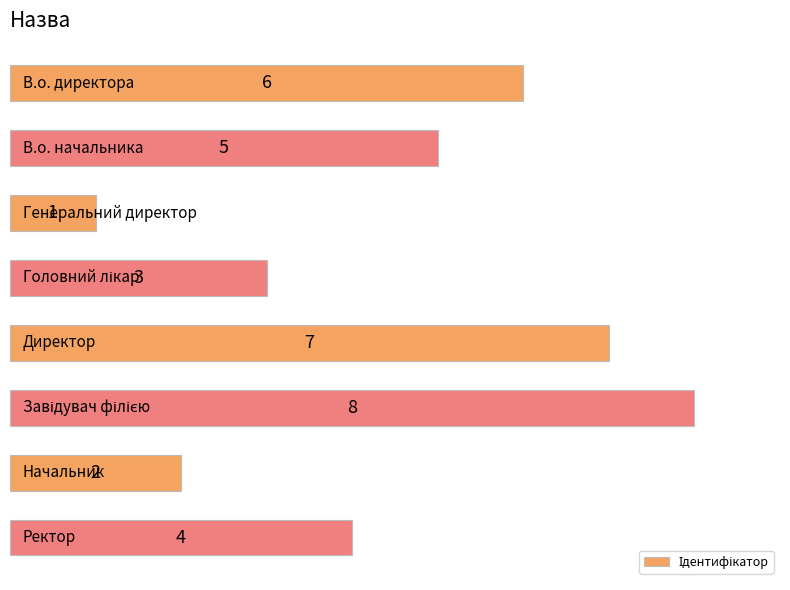

Count the values in the range 3 to 7.

5